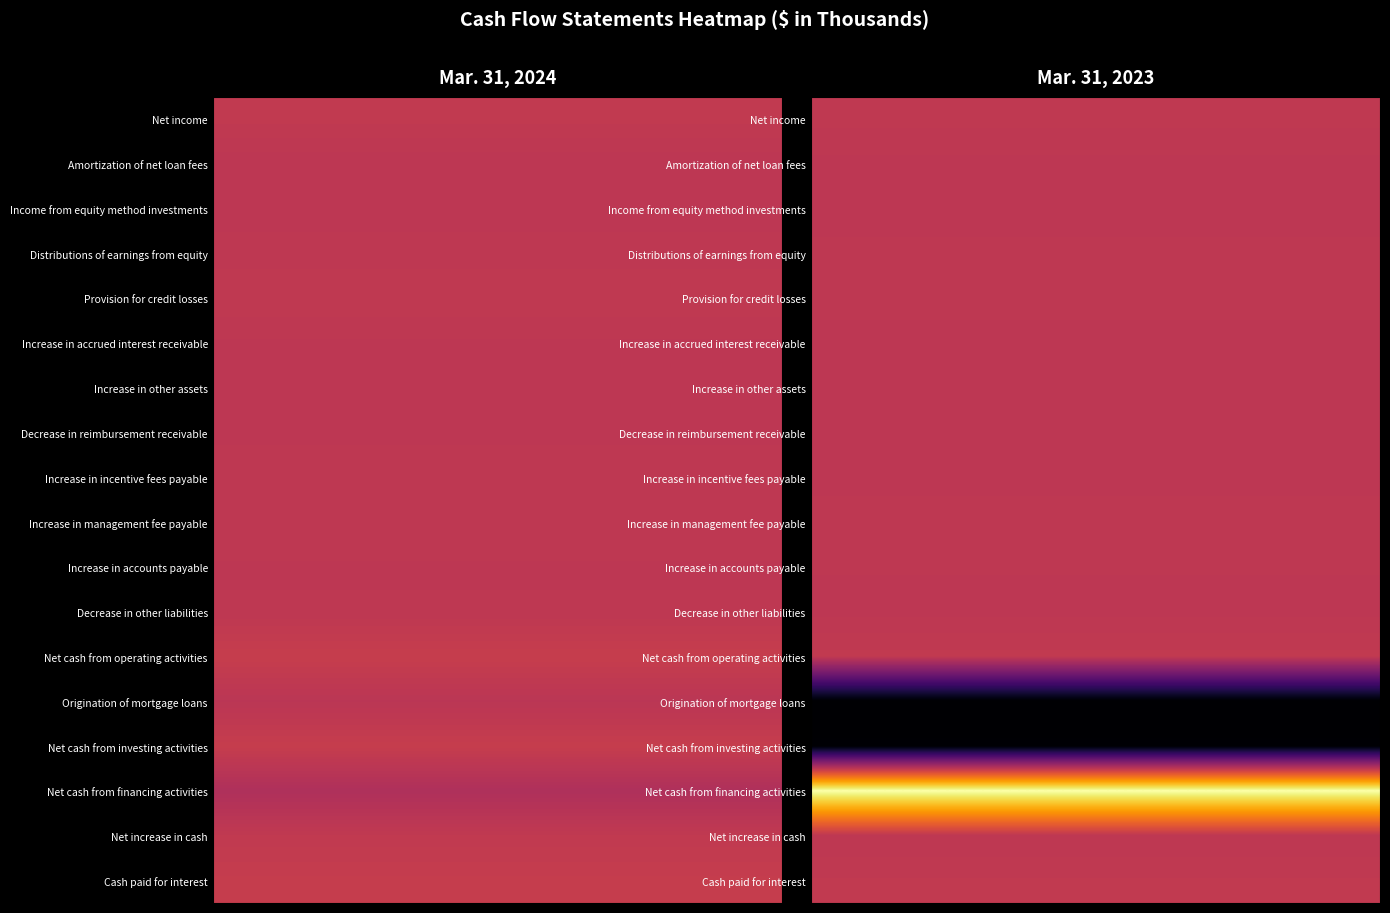

Rank the series by their maximum value, from highest to lowest.

Net cash from financing activities, Net cash from operating activities, Net cash from investing activities, Cash paid for interest, Net income, Net increase in cash, Provision for credit losses, Distributions of earnings from equity, Increase in management fee payable, Increase in incentive fees payable, Increase in accounts payable, Decrease in other liabilities, Decrease in reimbursement receivable, Increase in accrued interest receivable, Increase in other assets, Amortization of net loan fees, Income from equity method investments, Origination of mortgage loans